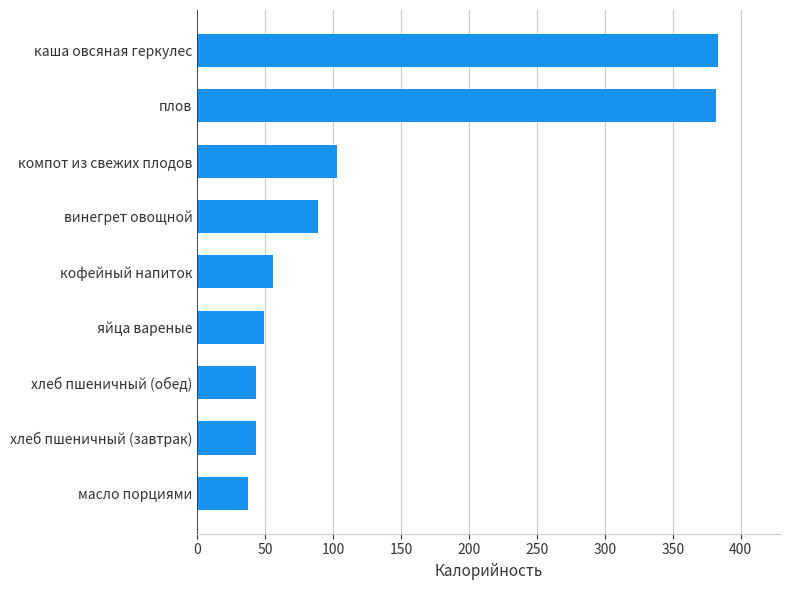

What is the minimum value shown in the chart?

37